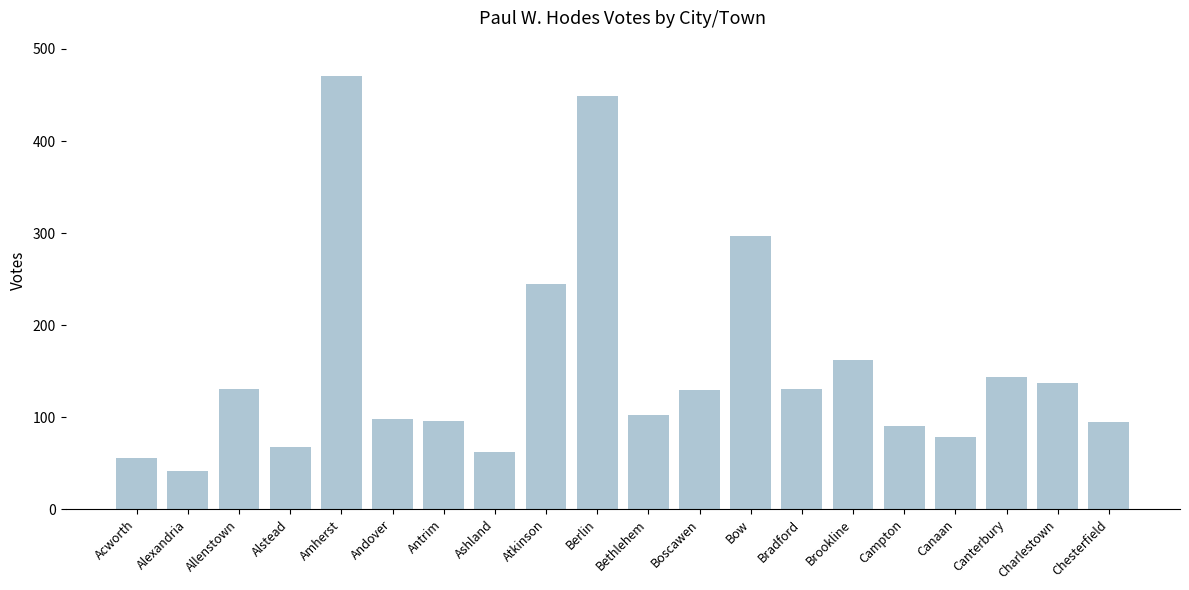

Which label corresponds to the largest value in the chart?

Amherst